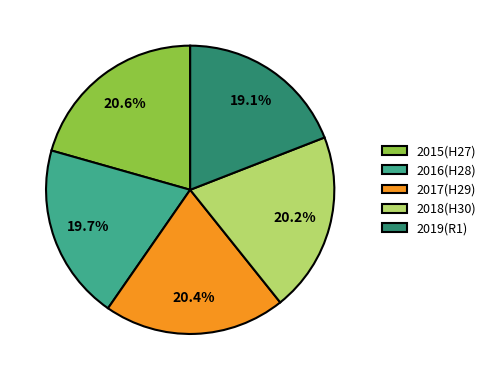

Approximately how many times larger is the value at 2015(H27) compared to 2019(R1)?

1.1